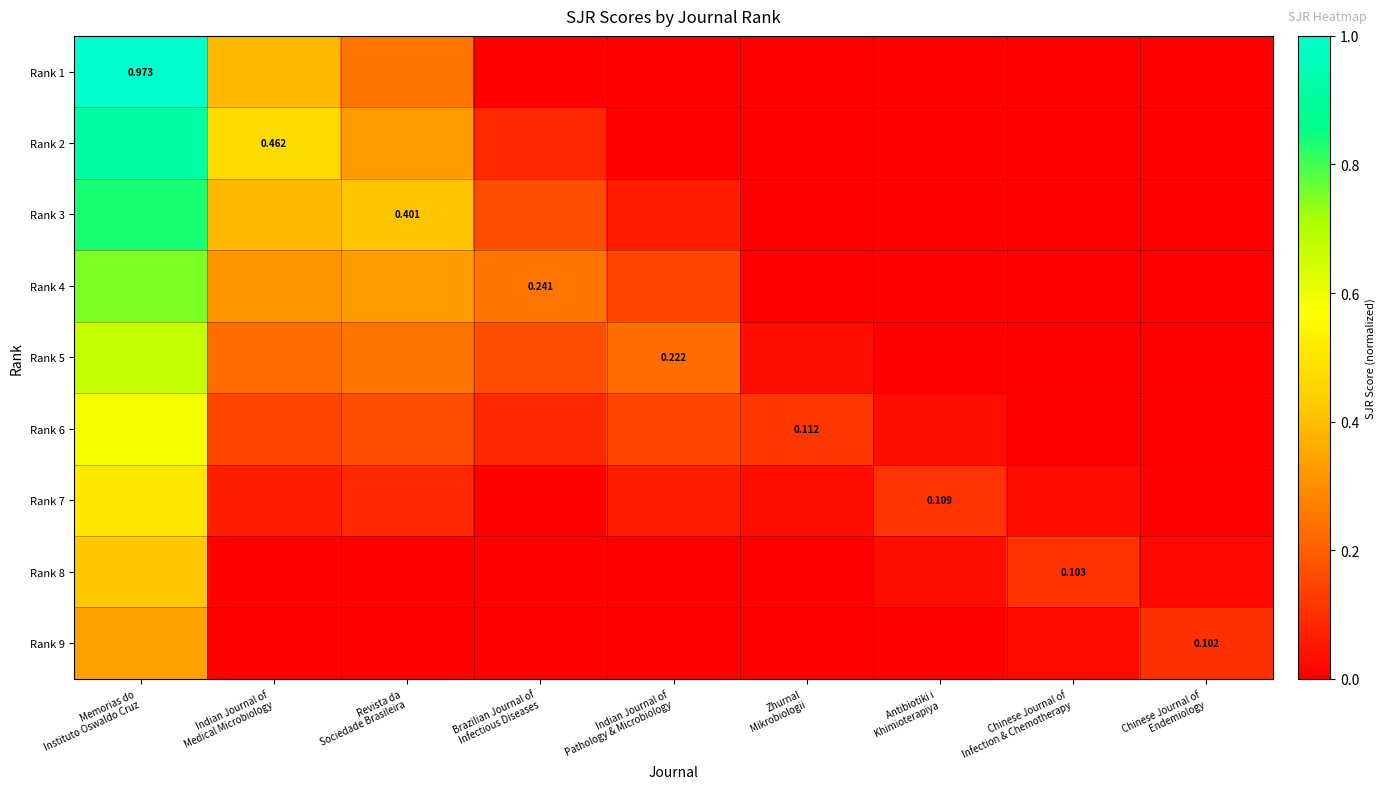

Is the value of Rank 6 at Chinese Journal of Infection & Chemotherapy greater than the value of Rank 4 at Zhurnal Mikrobiologii?

No